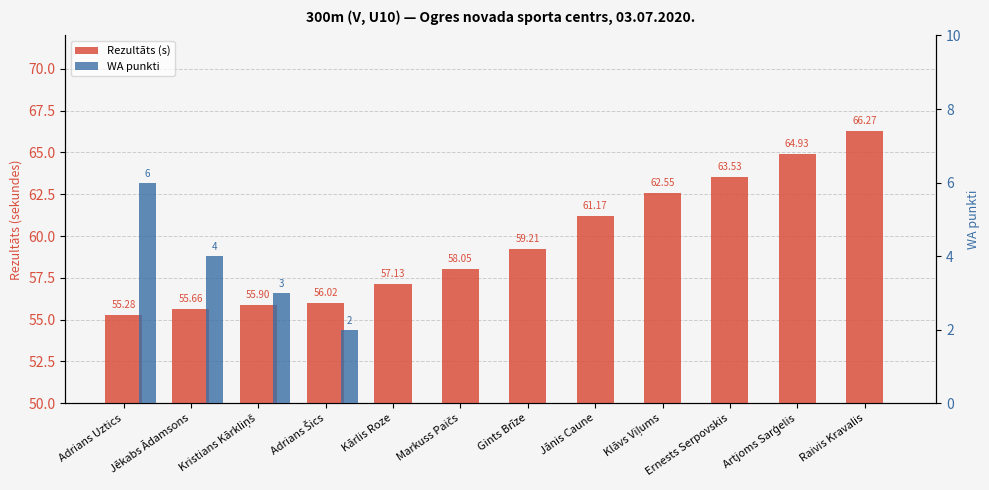

True or false: WA punkti has a value of -2.7 at Markuss Paičs.

False